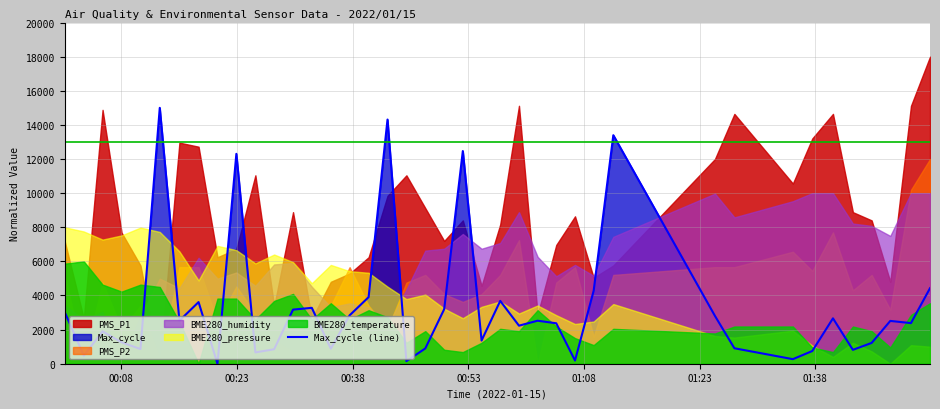

Is it true that the value at 34 is 1125.2?

False